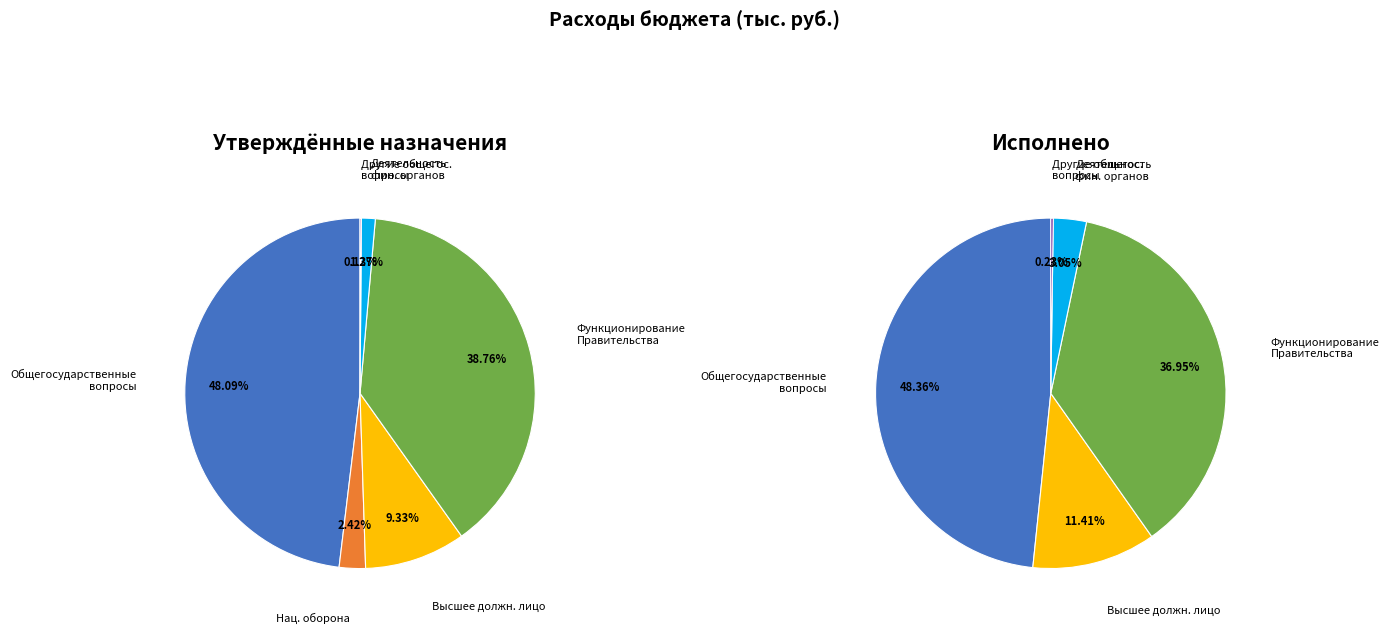

The Функционирование Правительства slice represents 37% of the pie. True or false?

True